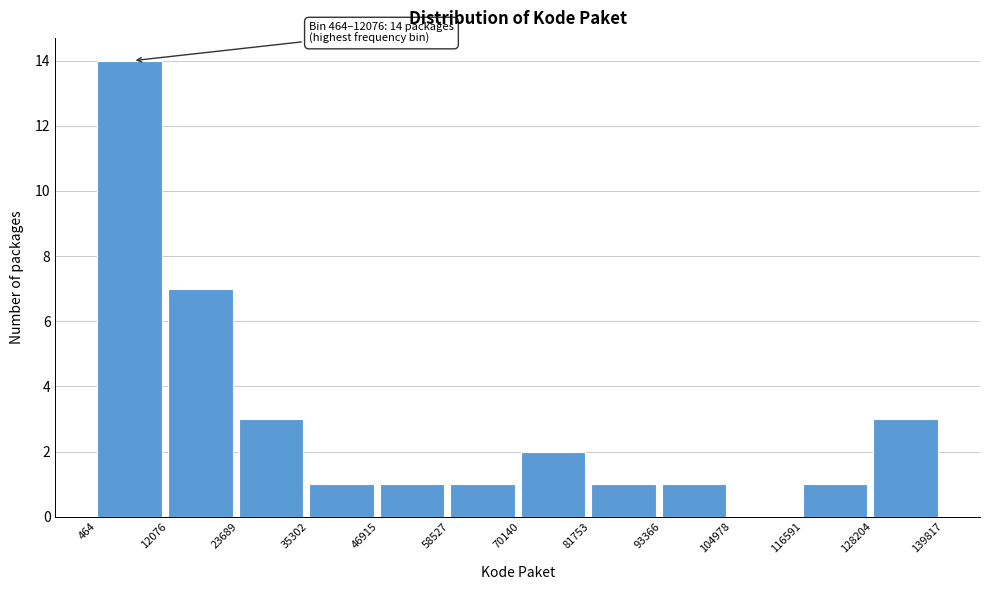

Over which range of the x-axis is the bar tallest?

464 to 12076